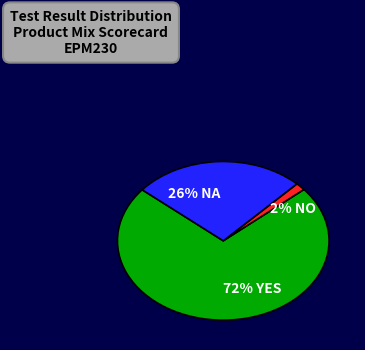

How many slices are in this pie chart?

3